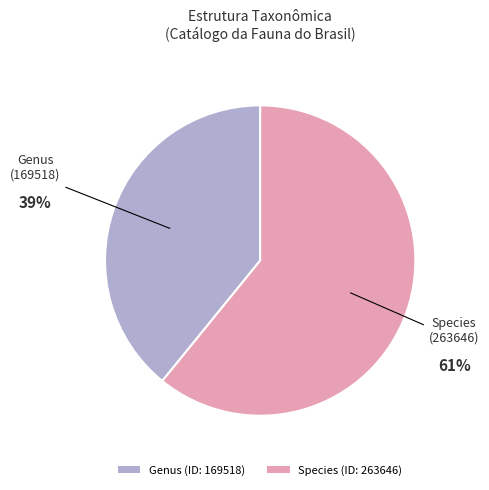

Combined, do Genus (ID: 169518) and Species (ID: 263646) account for over 50%?

Yes